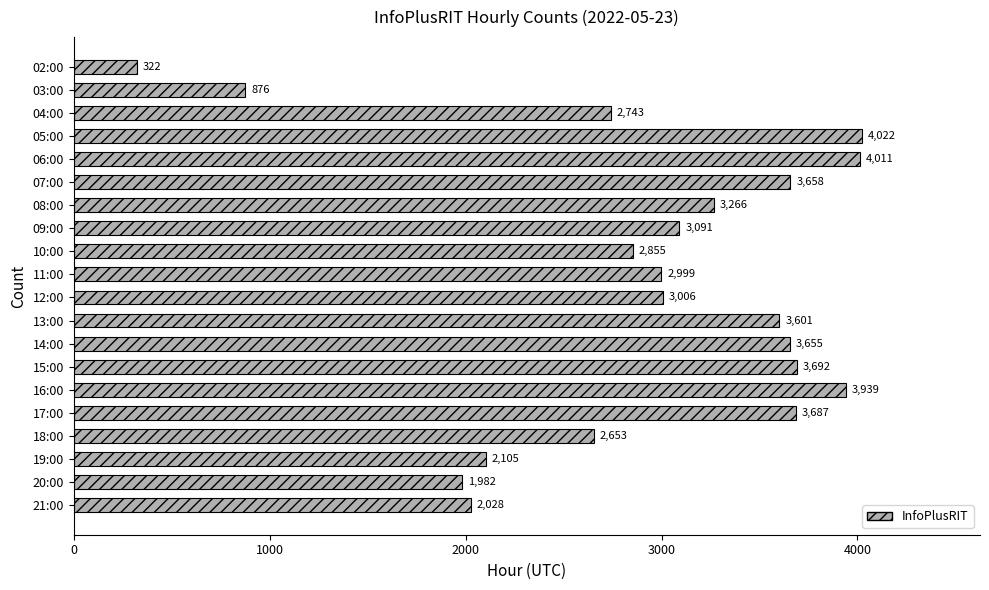

Which label corresponds to the largest value in the chart?

05:00